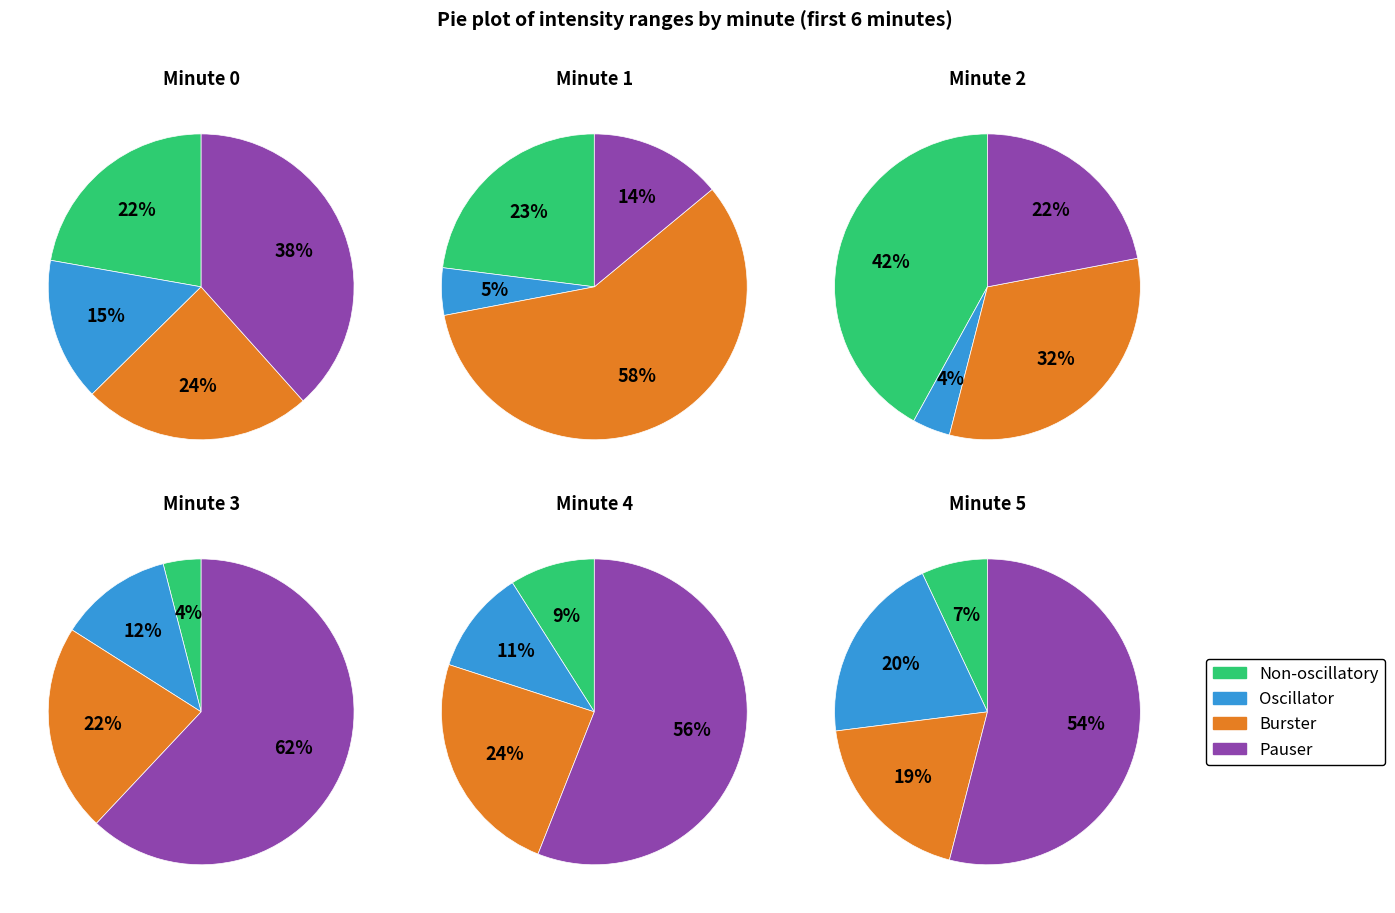

Is the sum of Minute 2 and Minute 0 greater than half?

Yes